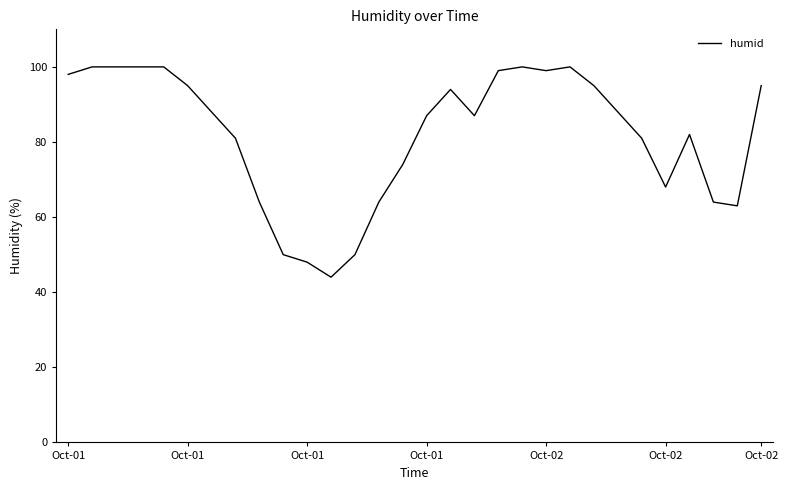

What is the smallest value displayed?

44